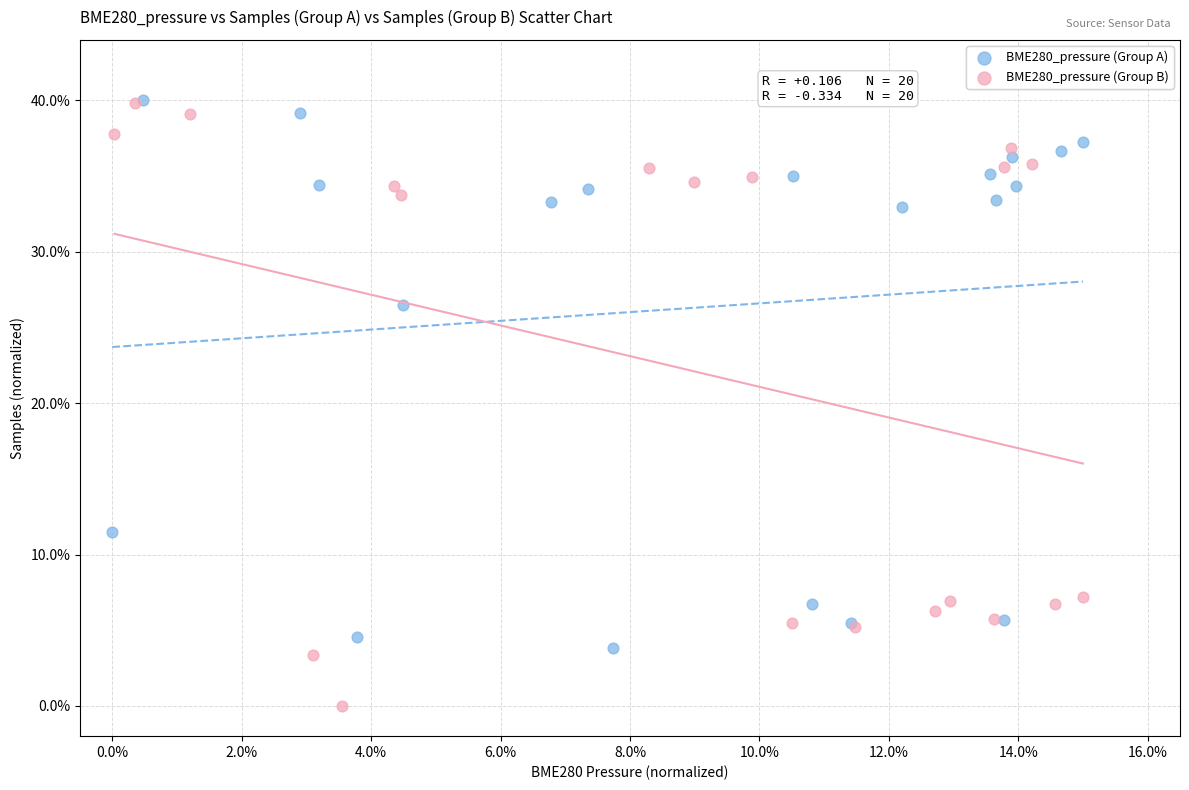

Which series reaches the minimum Y coordinate?

BME280_pressure (Group B)